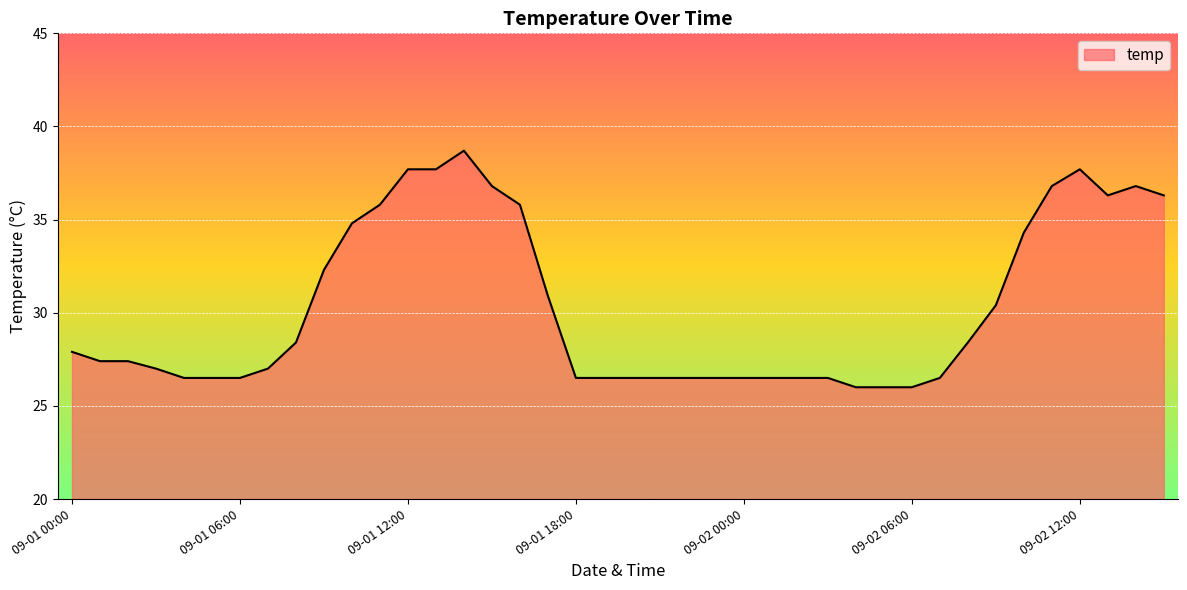

What is the maximum value shown in the chart?

38.7